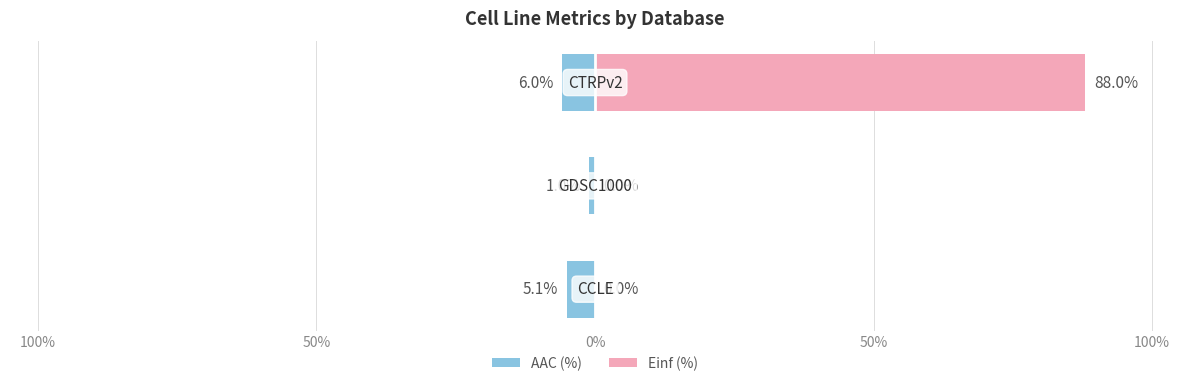

What value does the AAC (%) series have at 100%?

-5.1